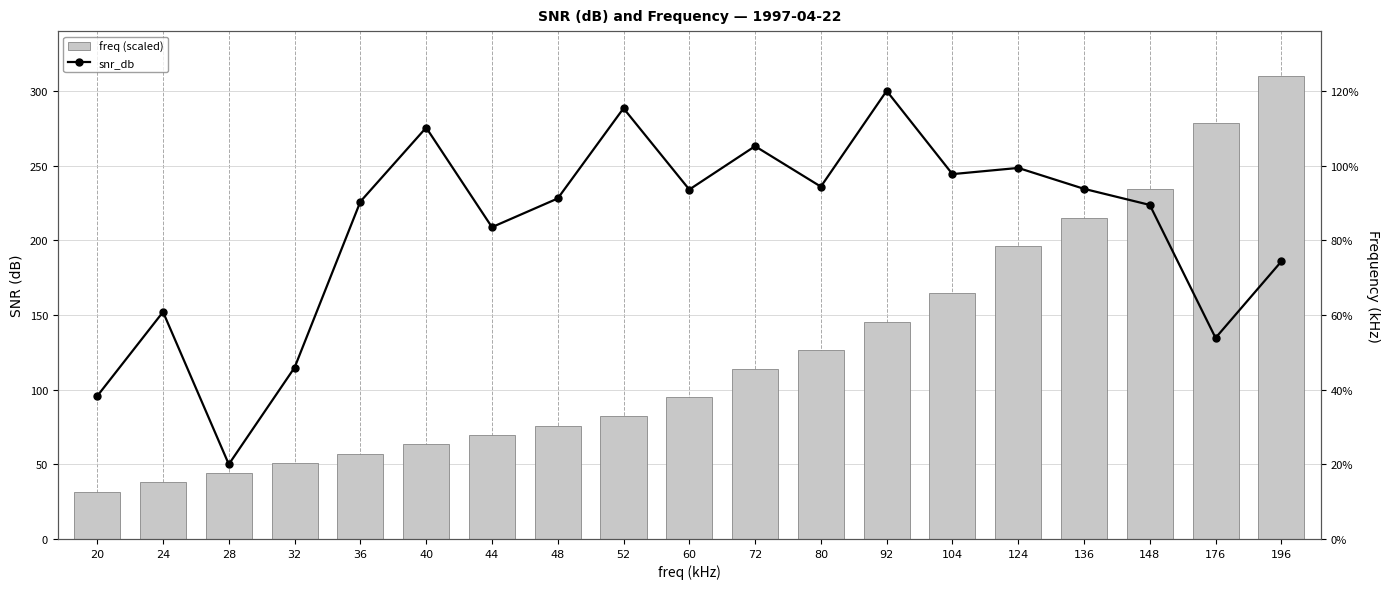

At which category is the sum across all series the highest?

196